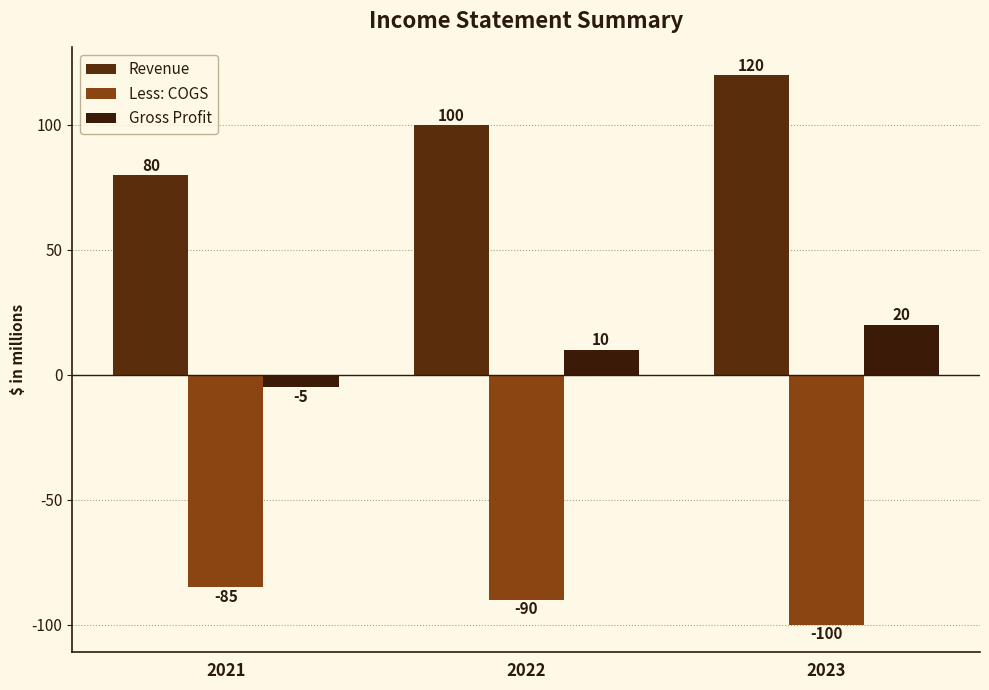

At which label is Gross Profit closest to 7?

2022